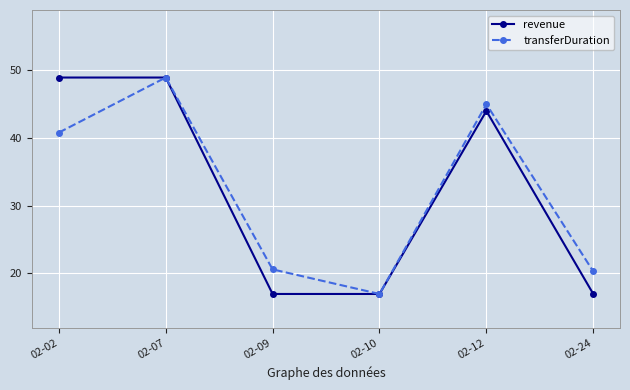

Which series changed the most between 02-02 and 02-24?

revenue